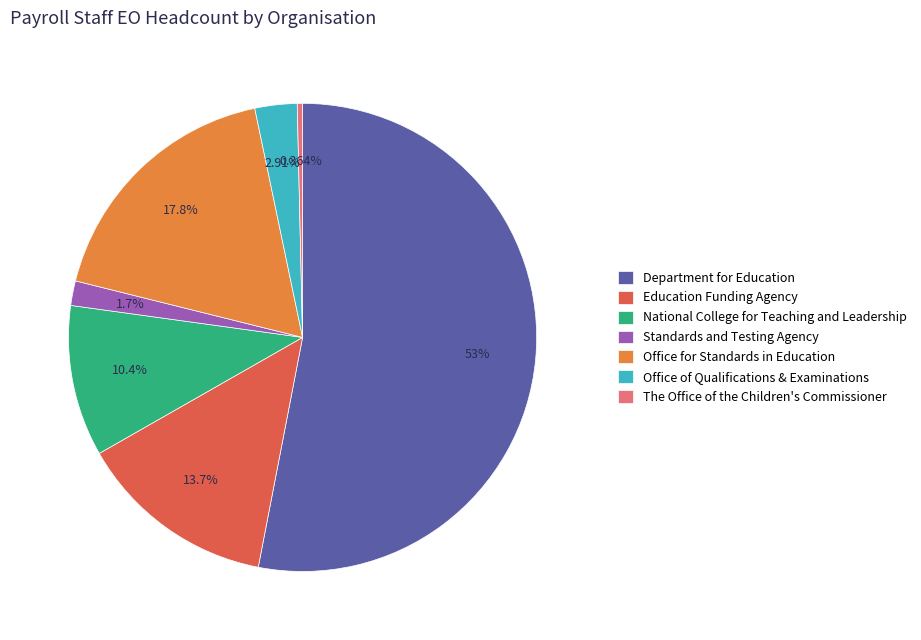

How many slices are in this pie chart?

7